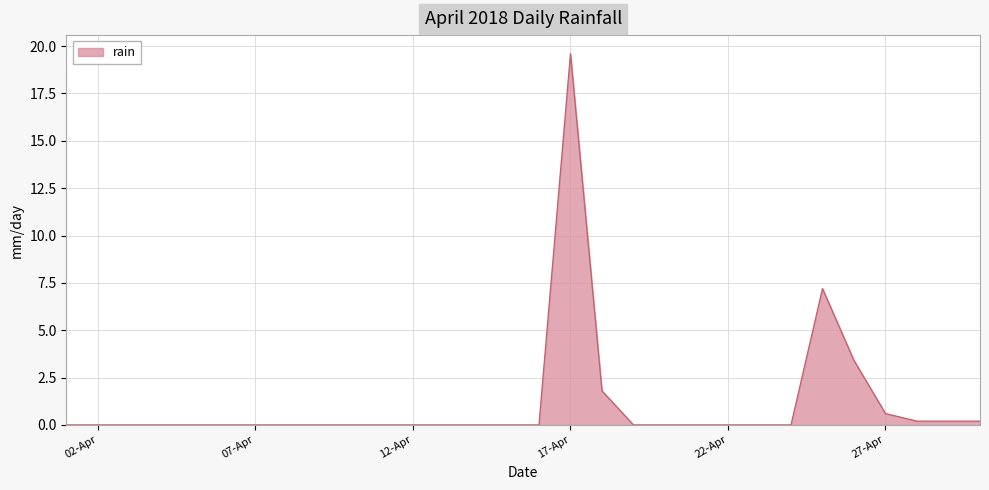

What is the difference between the second highest and minimum values?

7.2